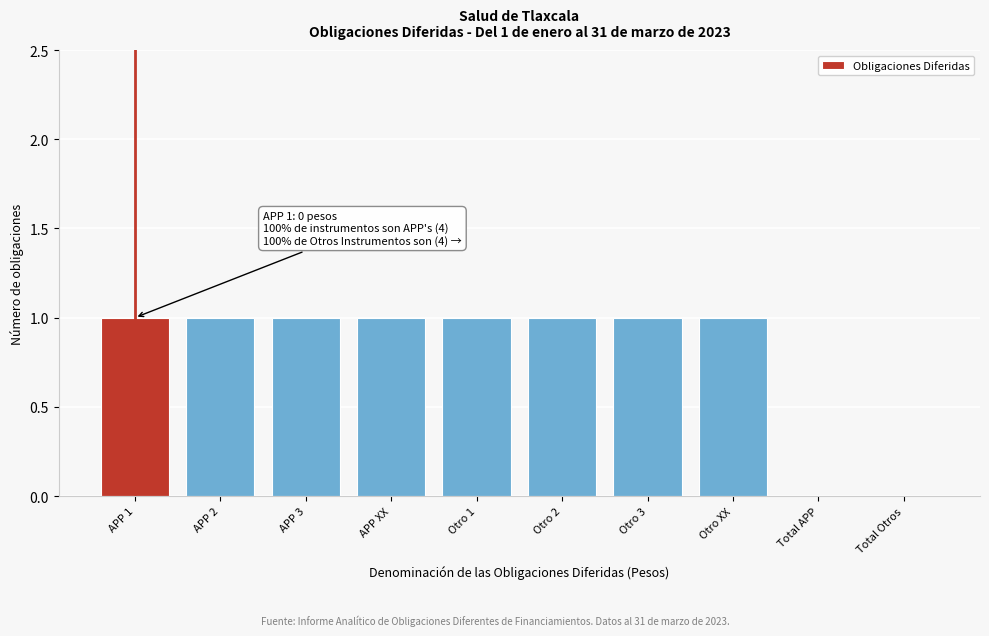

Reading left to right, list all the values displayed in this chart.

APP 1=1	APP 2=1	APP 3=1	APP XX=1	Otro 1=1	Otro 2=1	Otro 3=1	Otro XX=1	Total APP=0	Total Otros=0